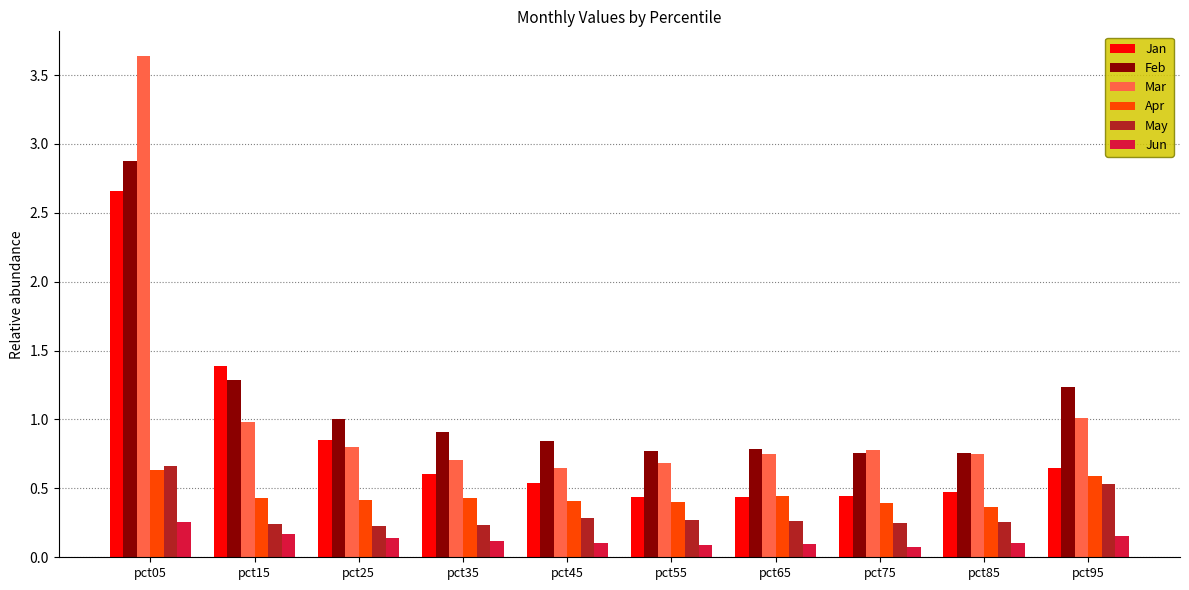

What is the difference between the maximum and minimum values in the Jan series?

2.2